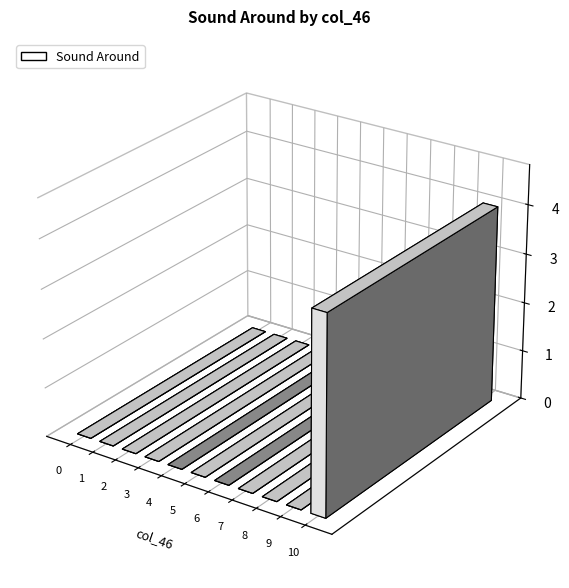

Reading left to right, list all the values displayed in this chart.

0	0	0	0	0	0	0	0	0	0	4